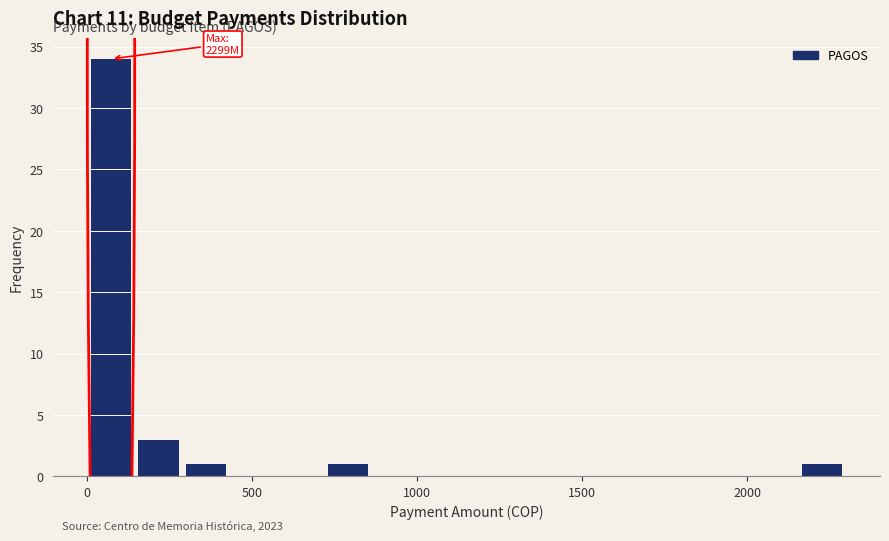

Around what value on the x-axis is the tallest bar? Give the approximate position of its centre, as read against the axis.

50